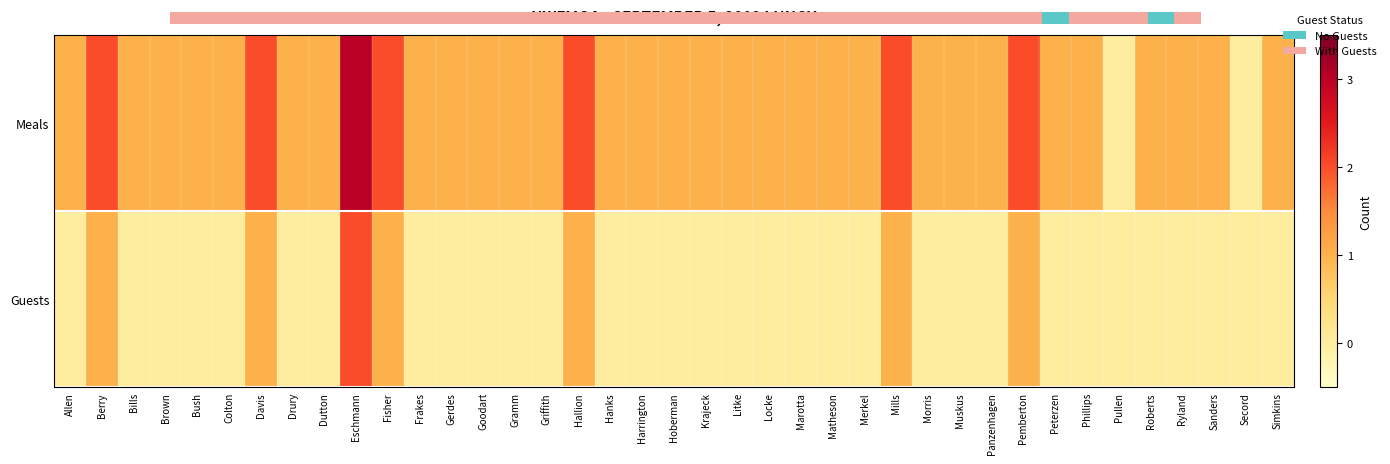

At which category does the chart reach its peak across all series?

Eschmann